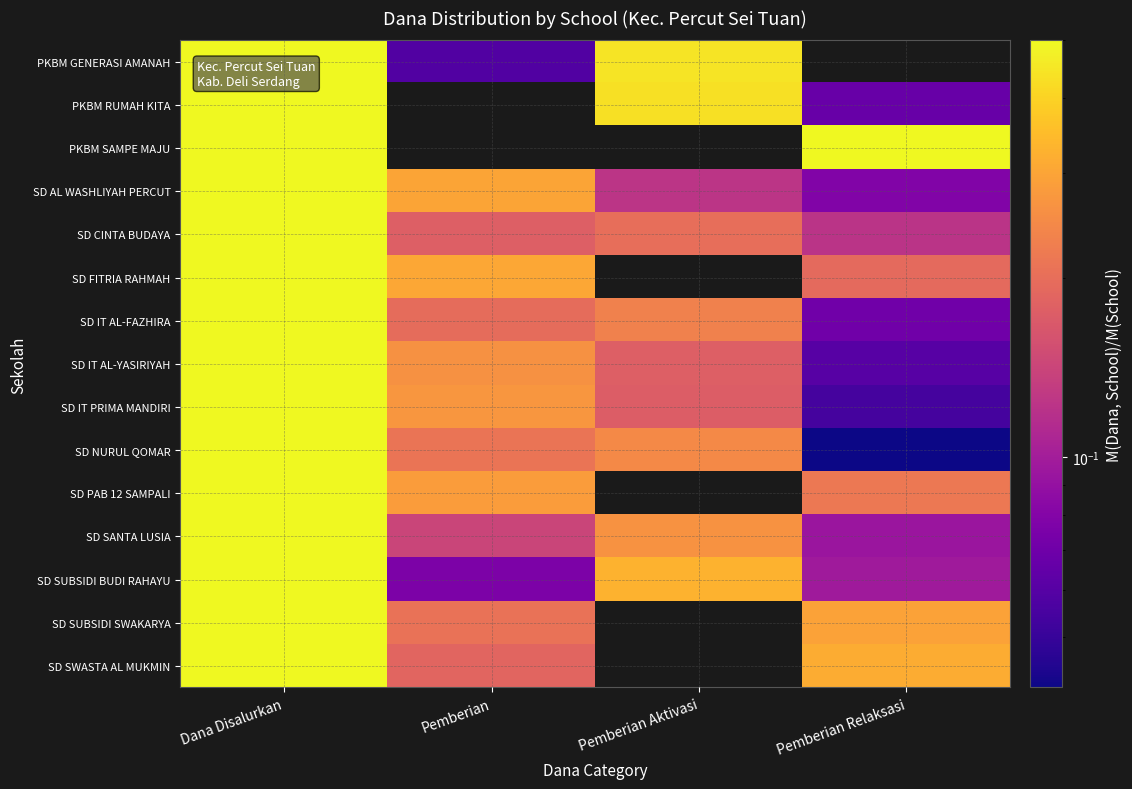

How many categories are shown in the chart?

4